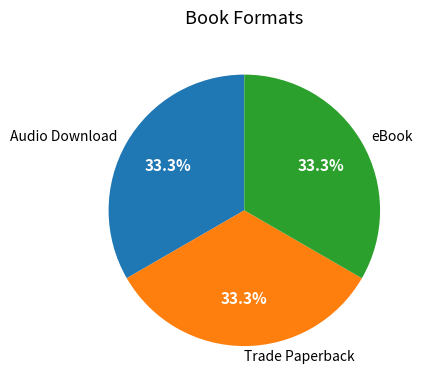

Combined, what portion of the pie is eBook and Trade Paperback?

66.7%